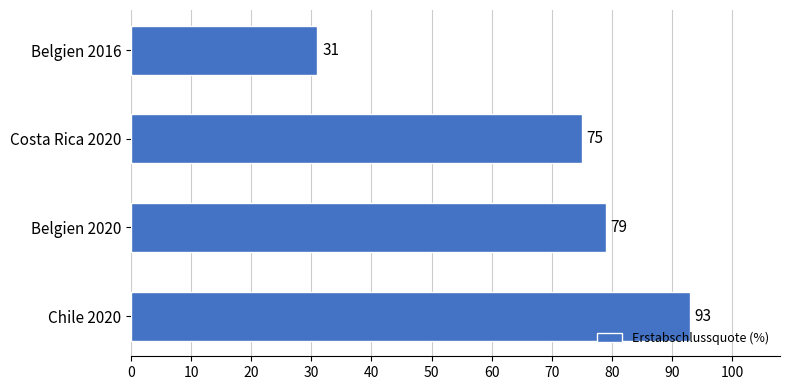

What is the ratio of the value at Belgien 2016 to the value at Belgien 2020?

0.4